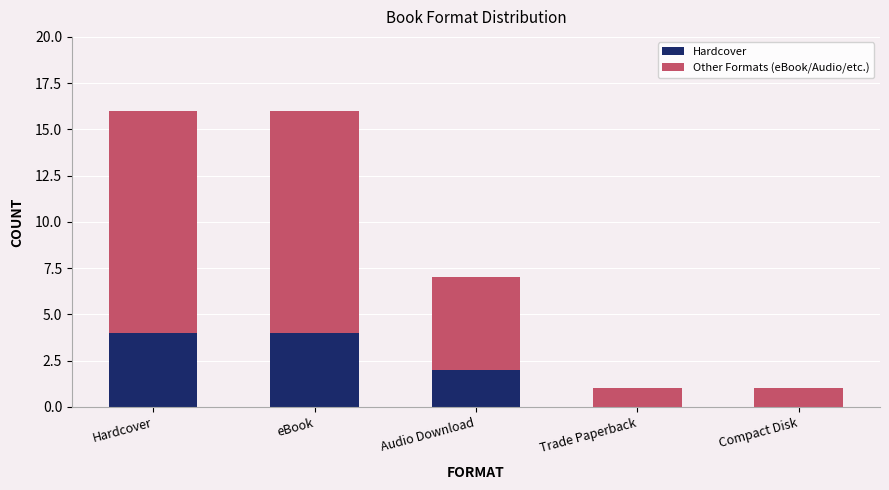

Is it true that Hardcover equals 0 at Trade Paperback?

True